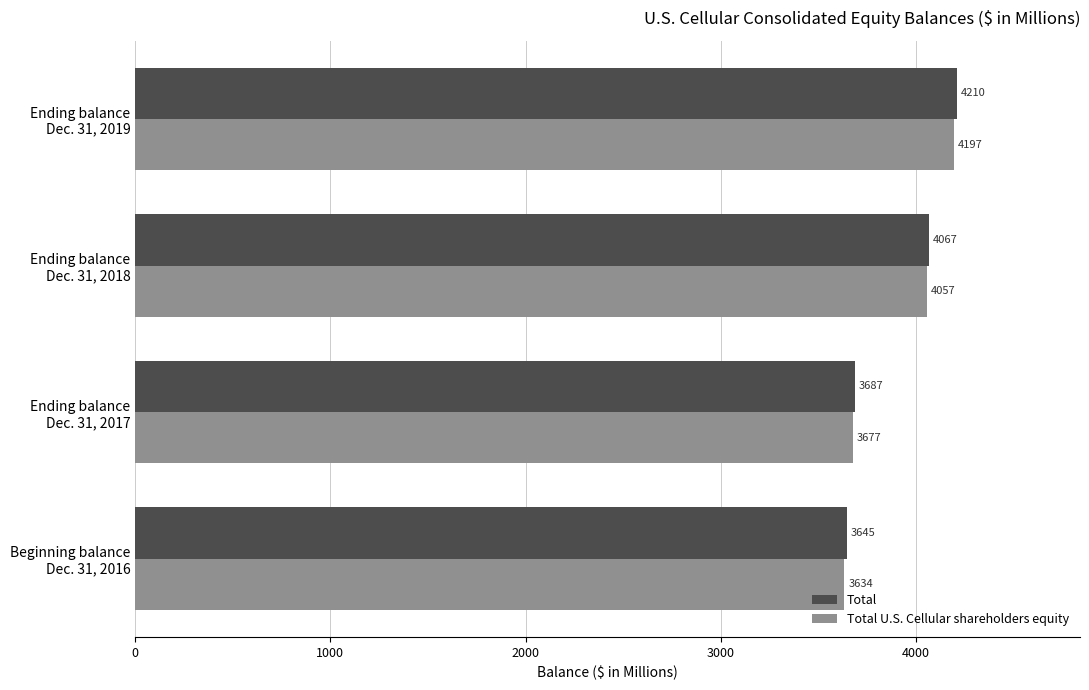

What is the smallest value displayed?

3634